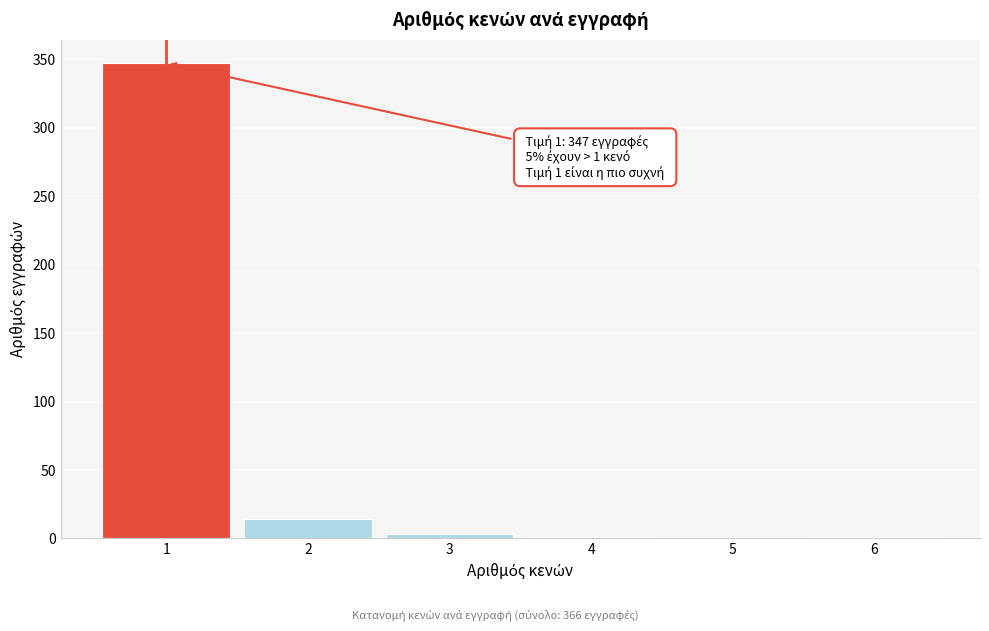

Is it true that the value at 1 is 624?

False